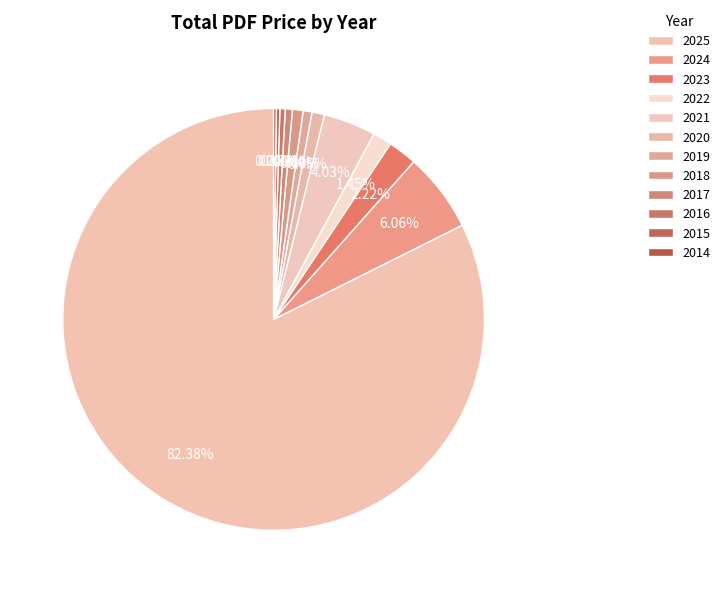

What percentage is the 2023 slice, to the nearest percent?

2%